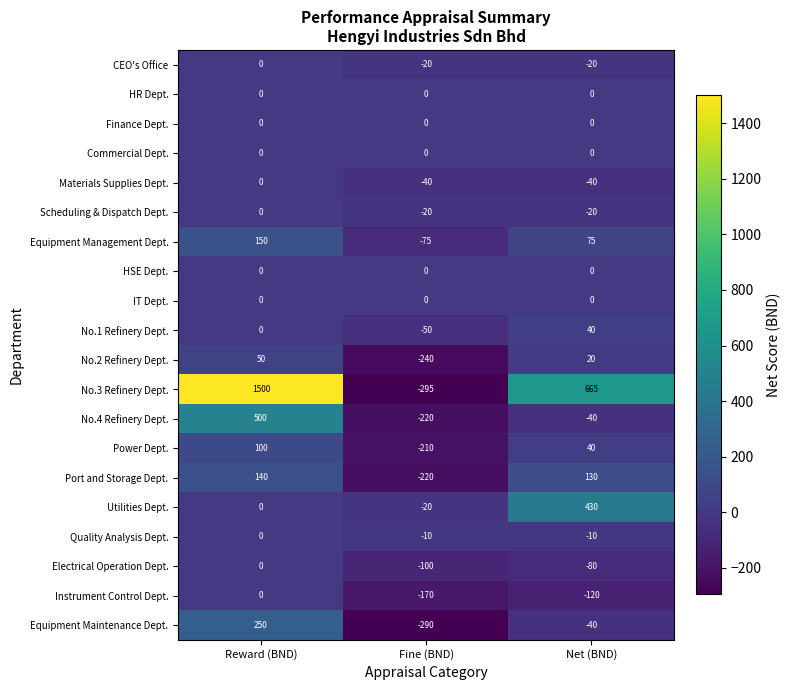

At which category is the sum across all series the highest?

Reward (BND)